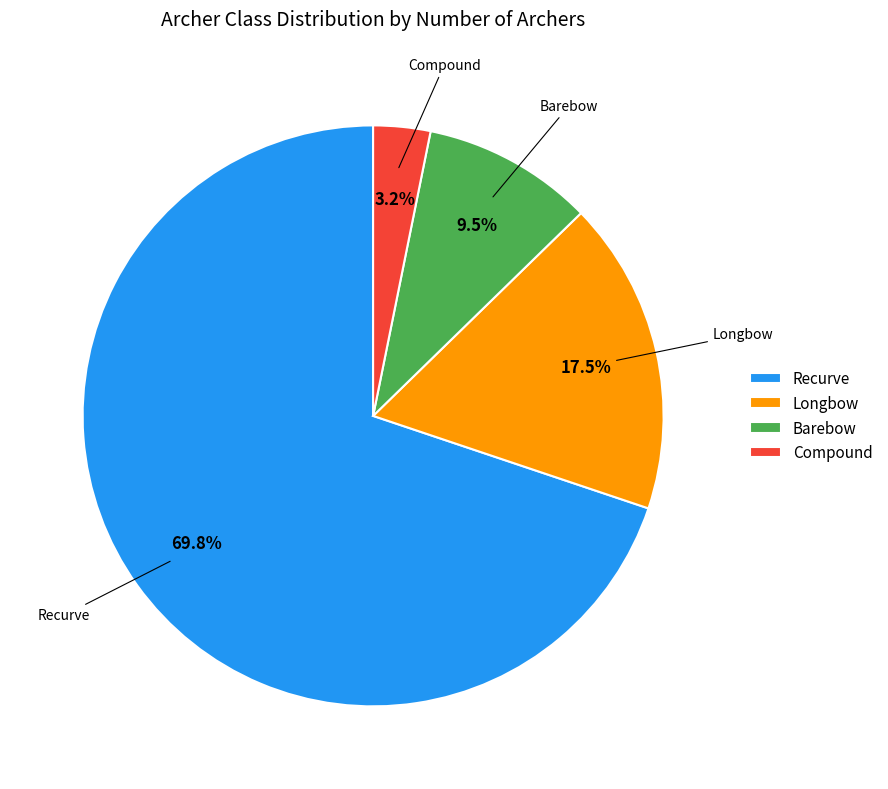

To the nearest percent, what is the average slice percentage?

25%